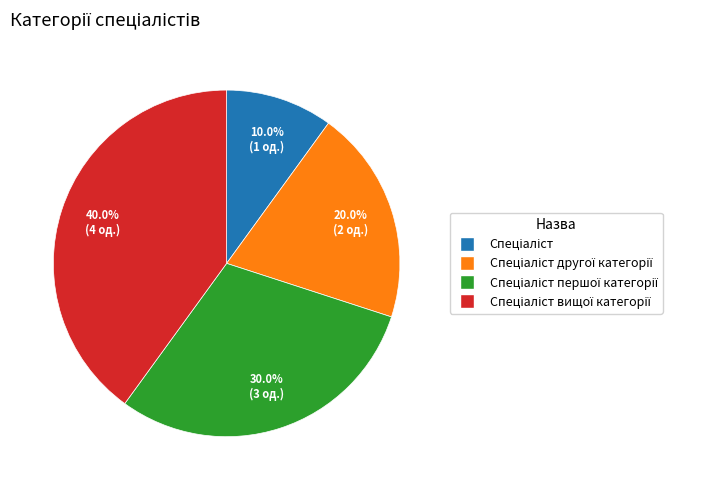

Is there a majority slice in this chart?

No